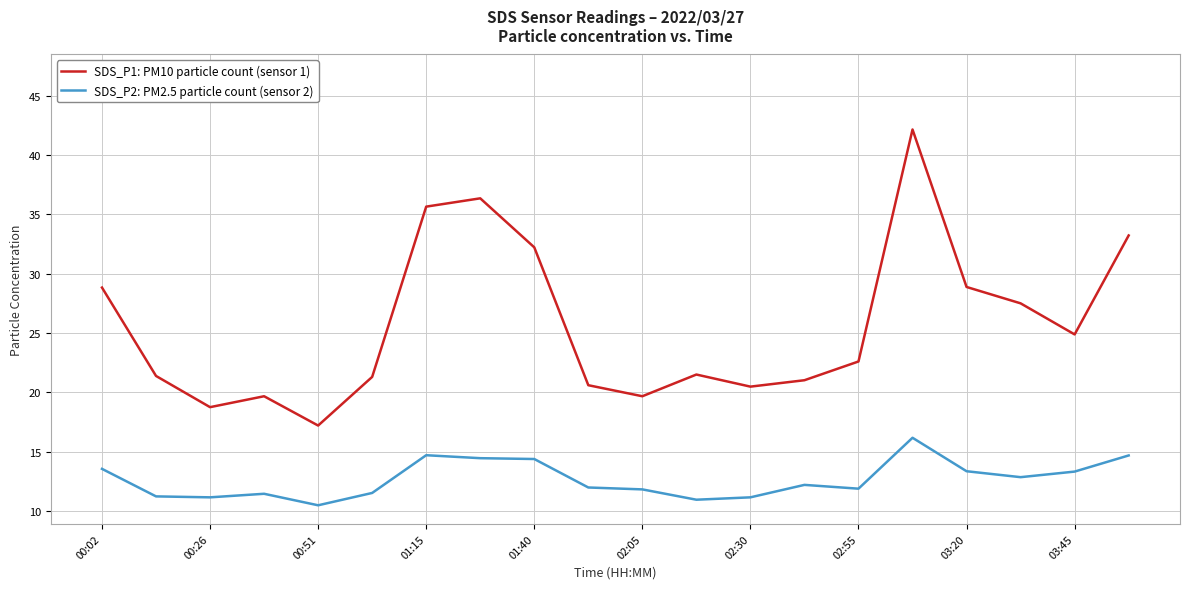

Count the number of data series in this chart.

2